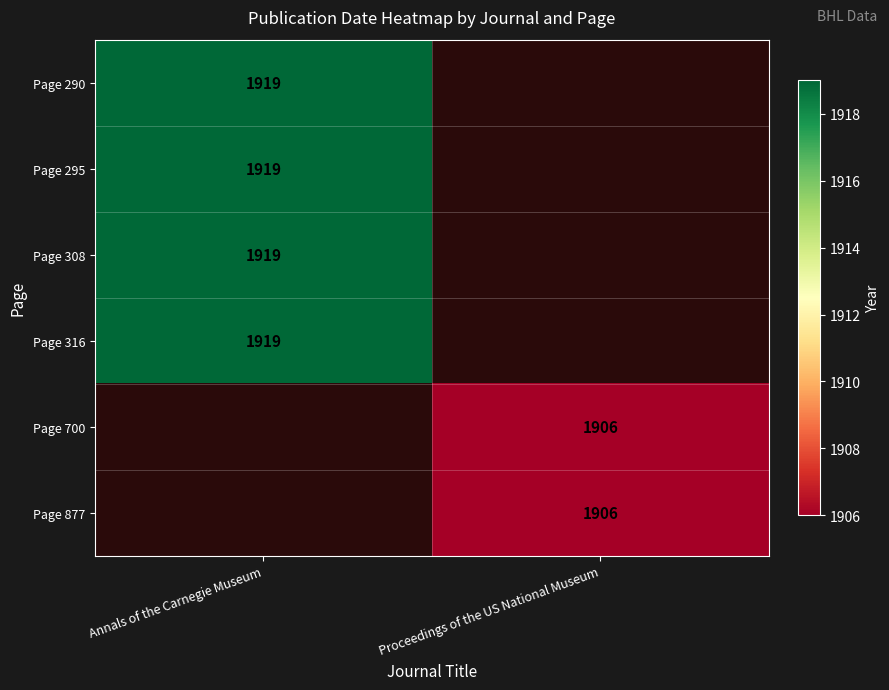

How many distinct data groups are displayed?

6